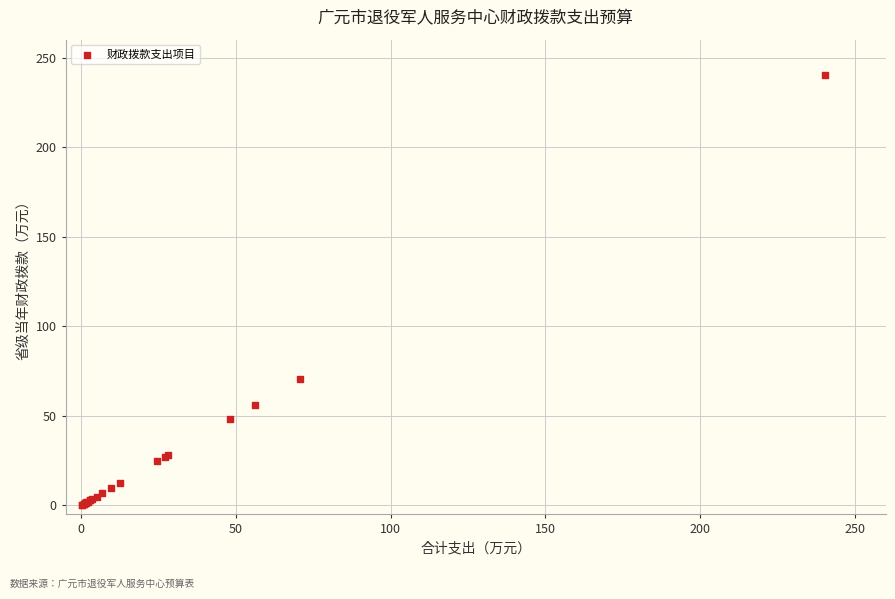

What Y value in the scatter plot is closest to 120?

70.6